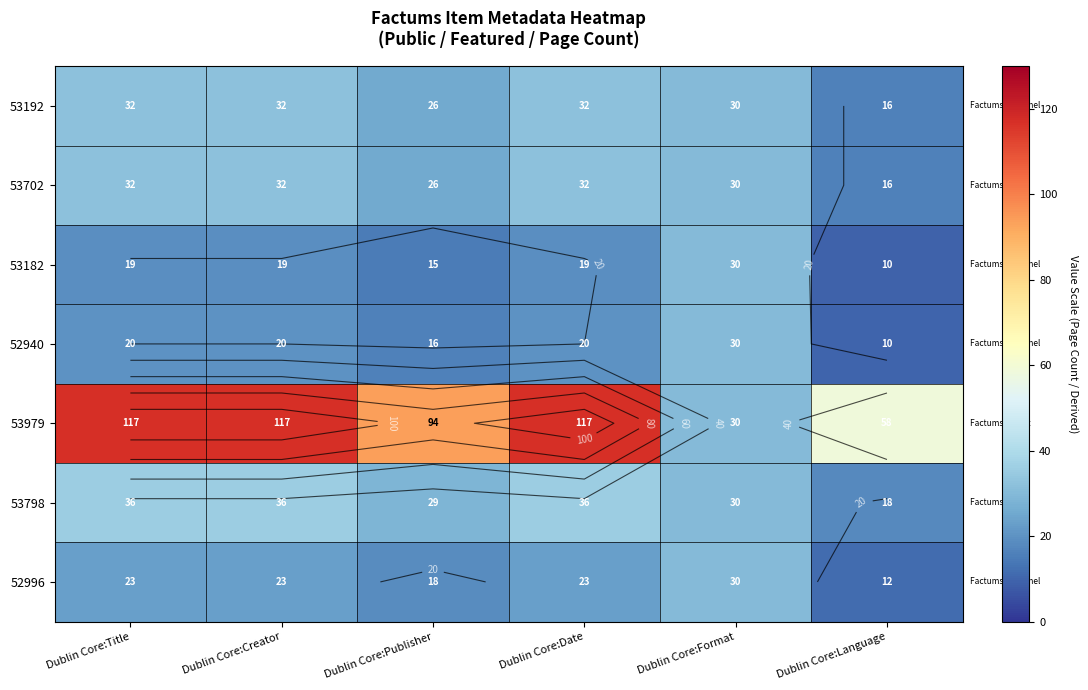

Count the number of data series in this chart.

7